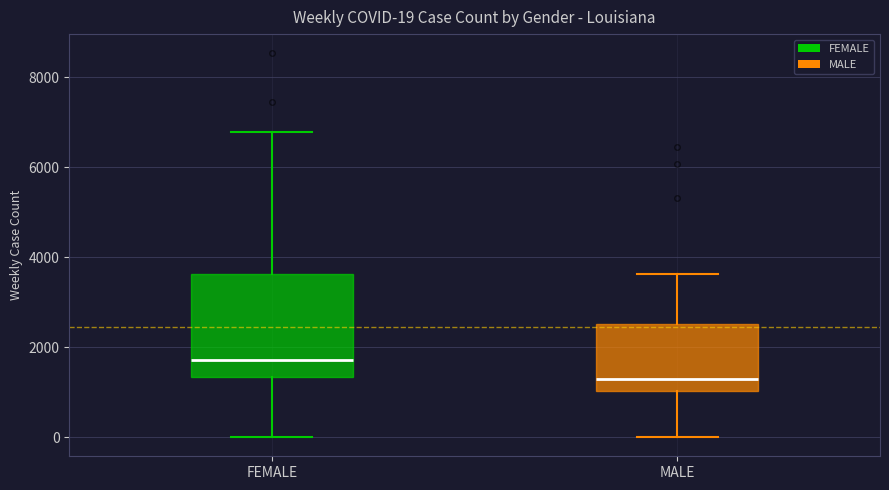

Comparing the boxes themselves (not the whiskers), which one is the tallest?

FEMALE